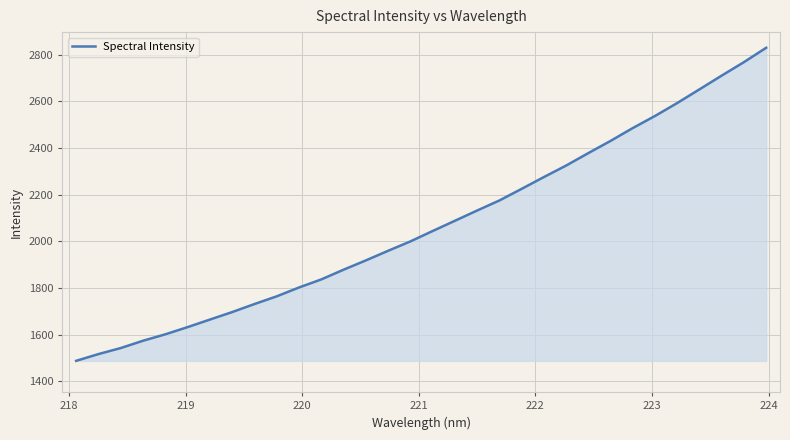

What is the difference between the maximum and minimum values?

1343.4